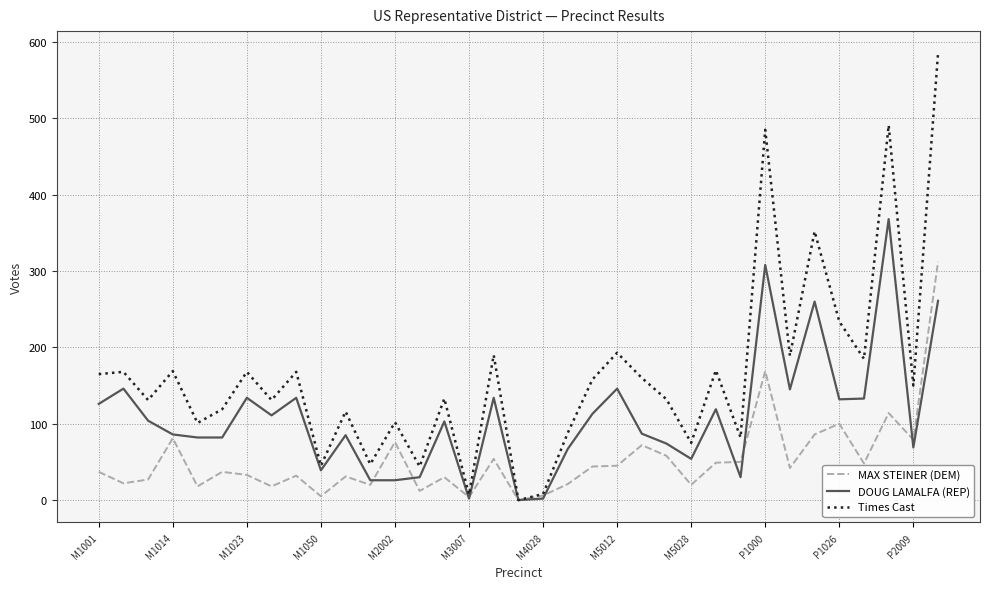

How many values in the MAX STEINER (DEM) series are below 37?

16